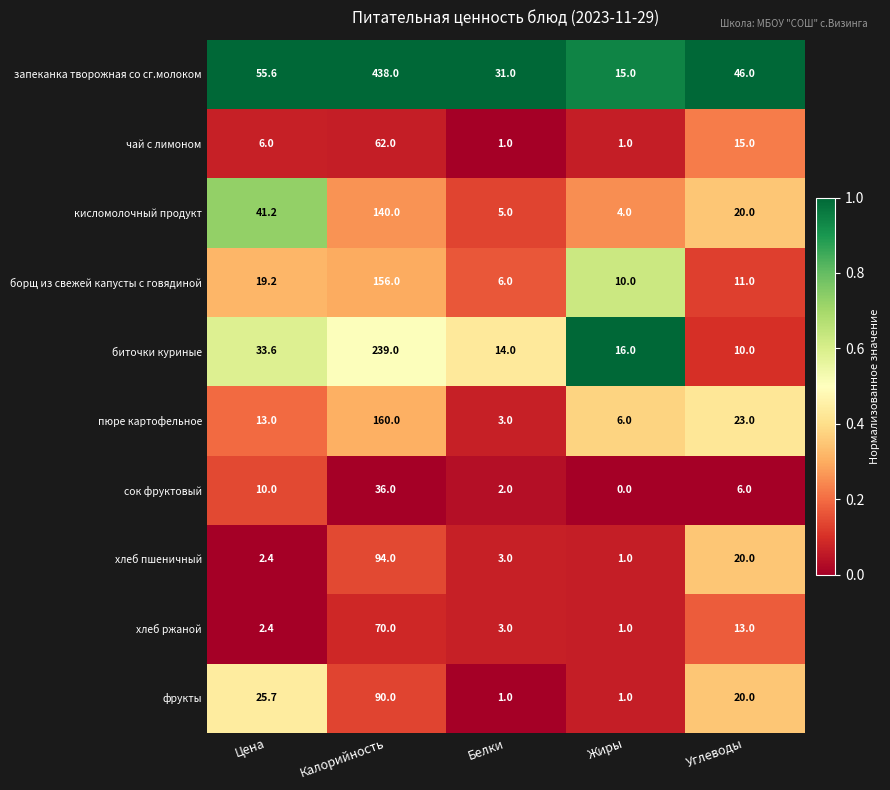

Which series has the largest total across all categories?

запеканка творожная со сг.молоком